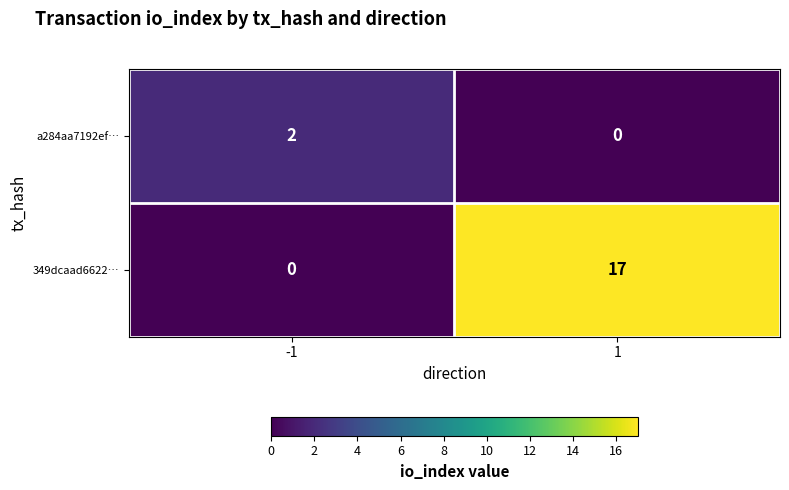

Reading right to left, what are all the values shown in this chart?

a284aa7192ef…: 0	2
349dcaad6622…: 17	0